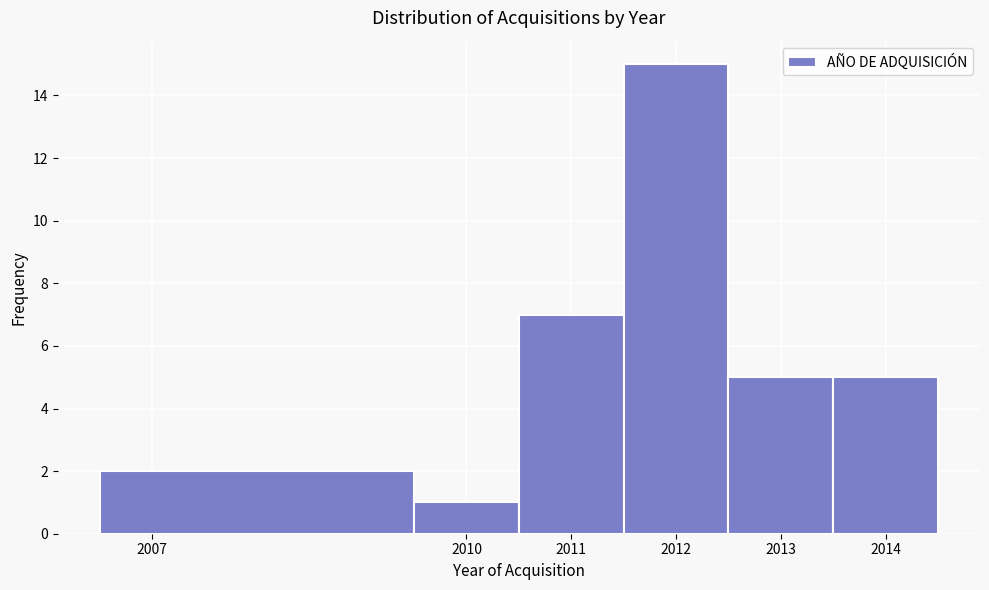

Over which range of the x-axis is the bar tallest?

2011.5 to 2012.5